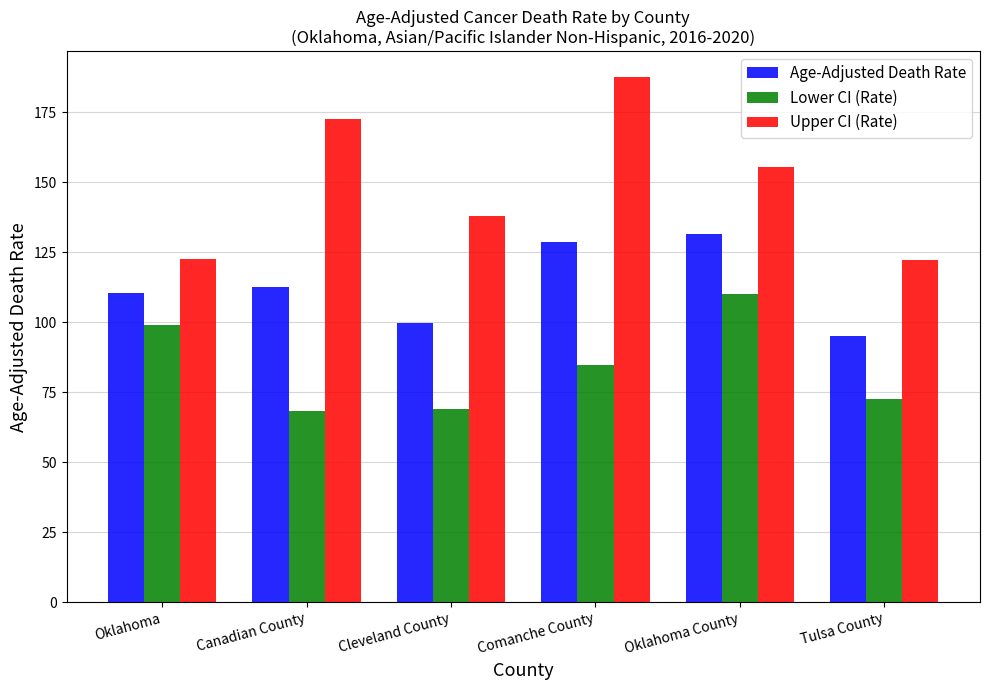

True or false: Lower CI (Rate) has a value of 20.2 at Canadian County.

False